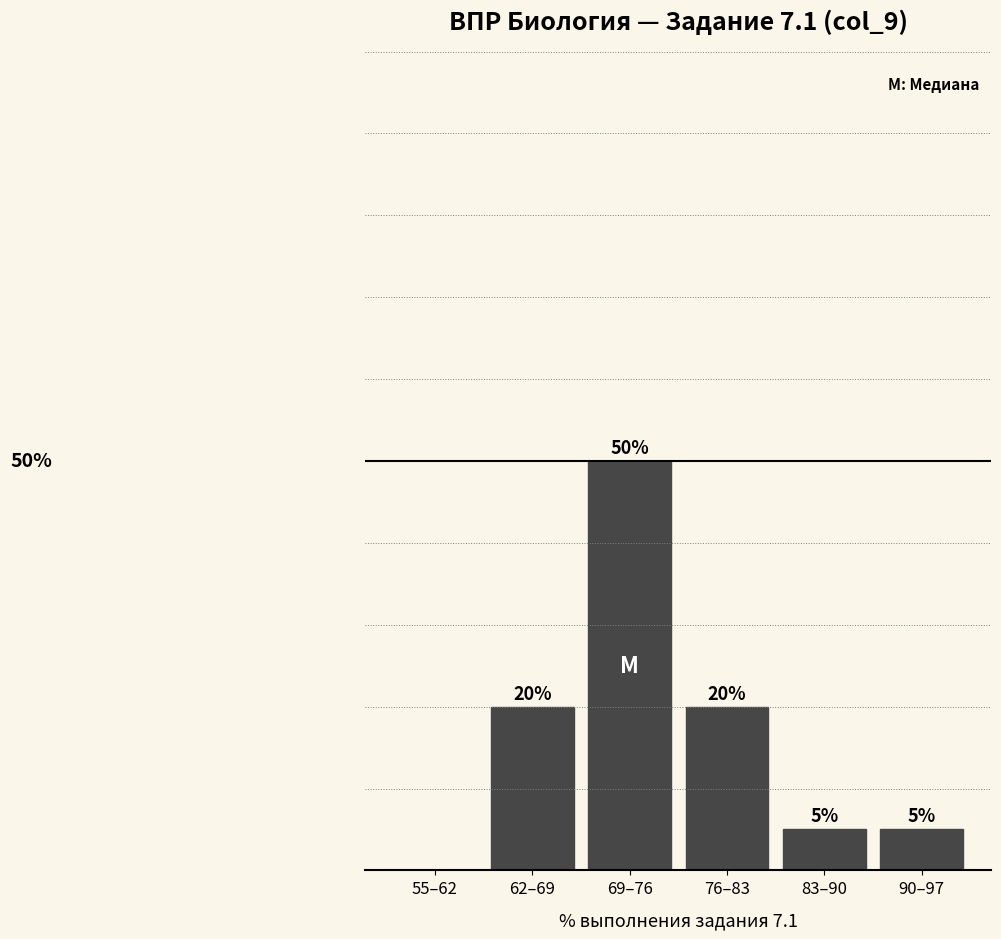

Between 76–83 and 55–62, which is larger?

76–83